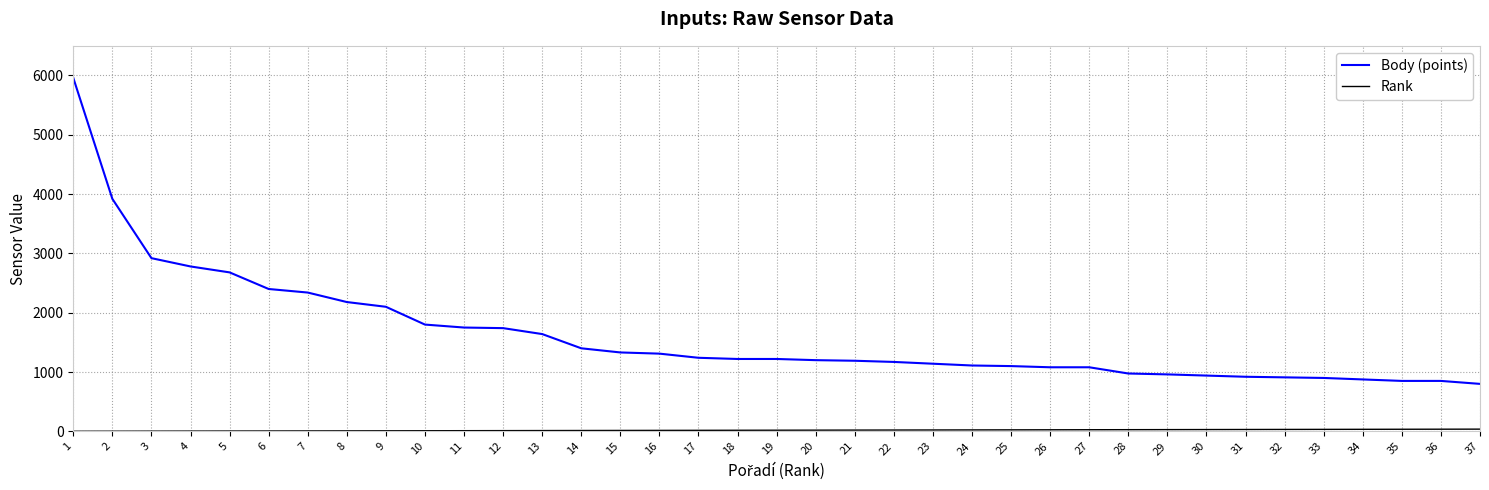

What is the difference between the maximum and minimum values in the Body (points) series?

5160